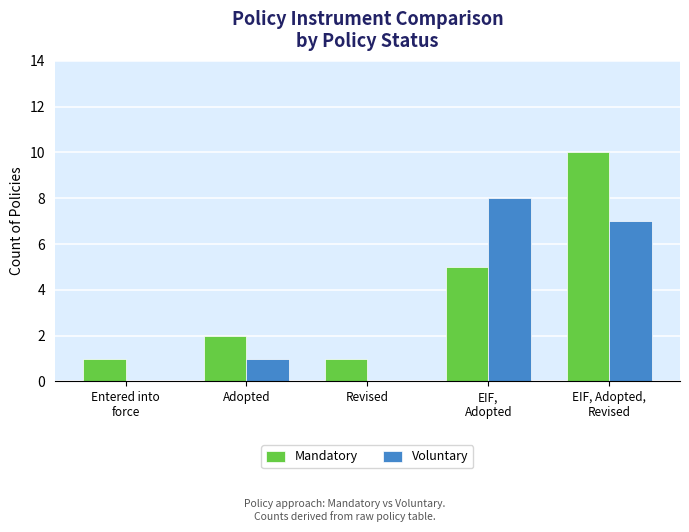

What is the sum of all Mandatory values?

19